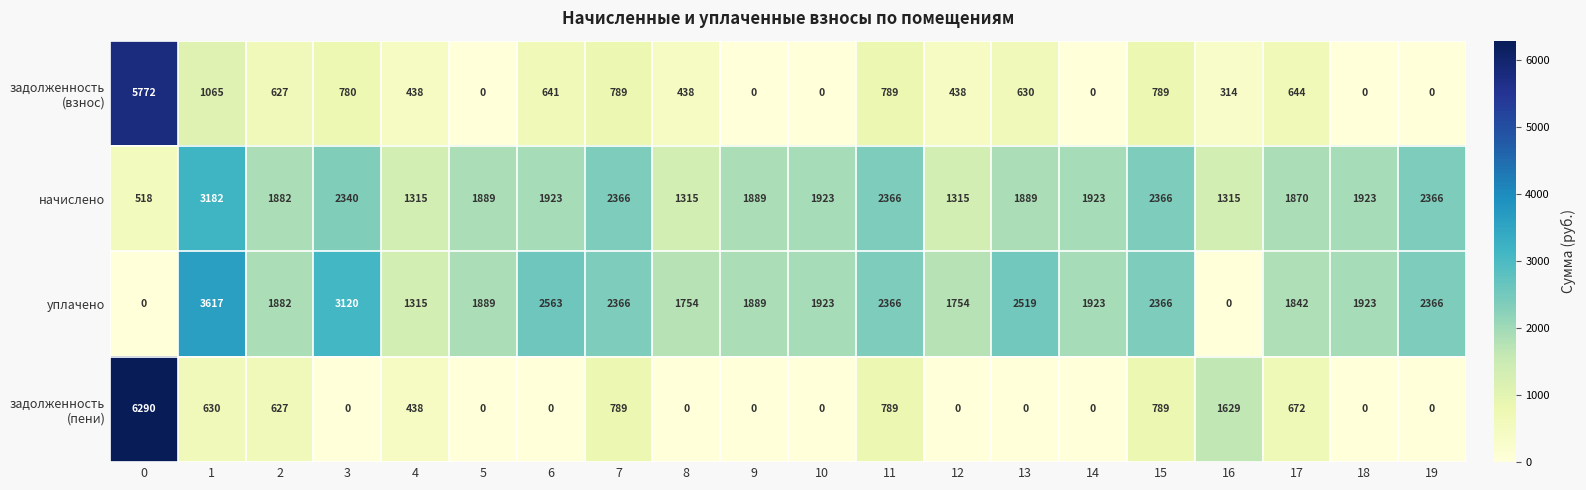

How many values in the уплачено series are below 1923?

9